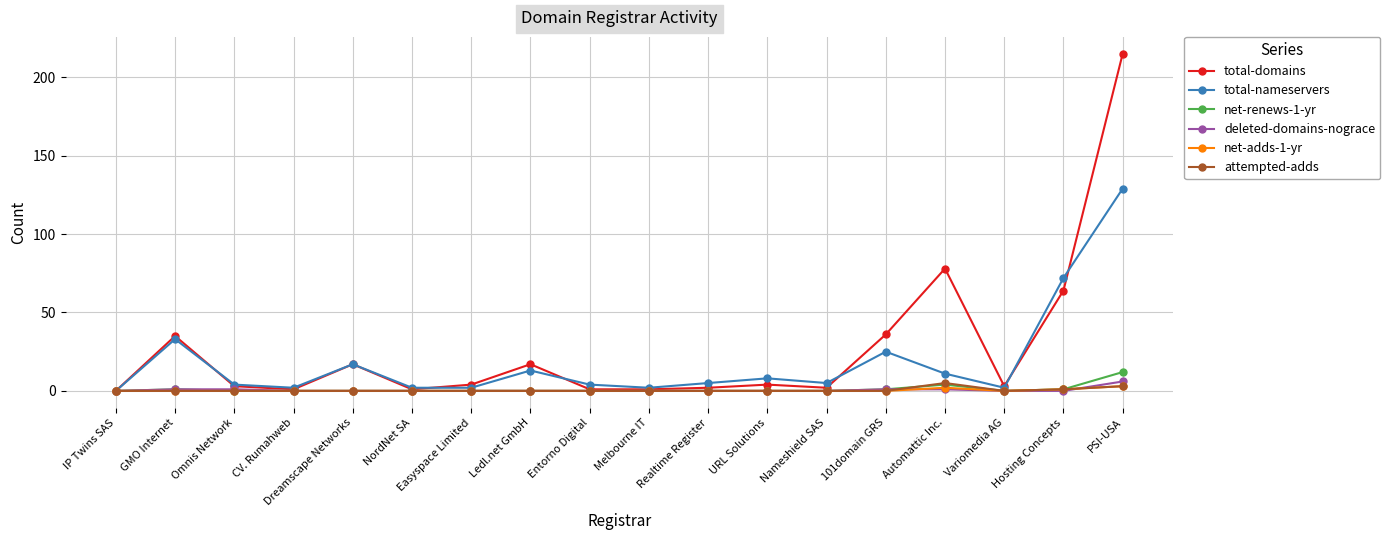

The value of attempted-adds at NordNet SA is 0. True or false?

True